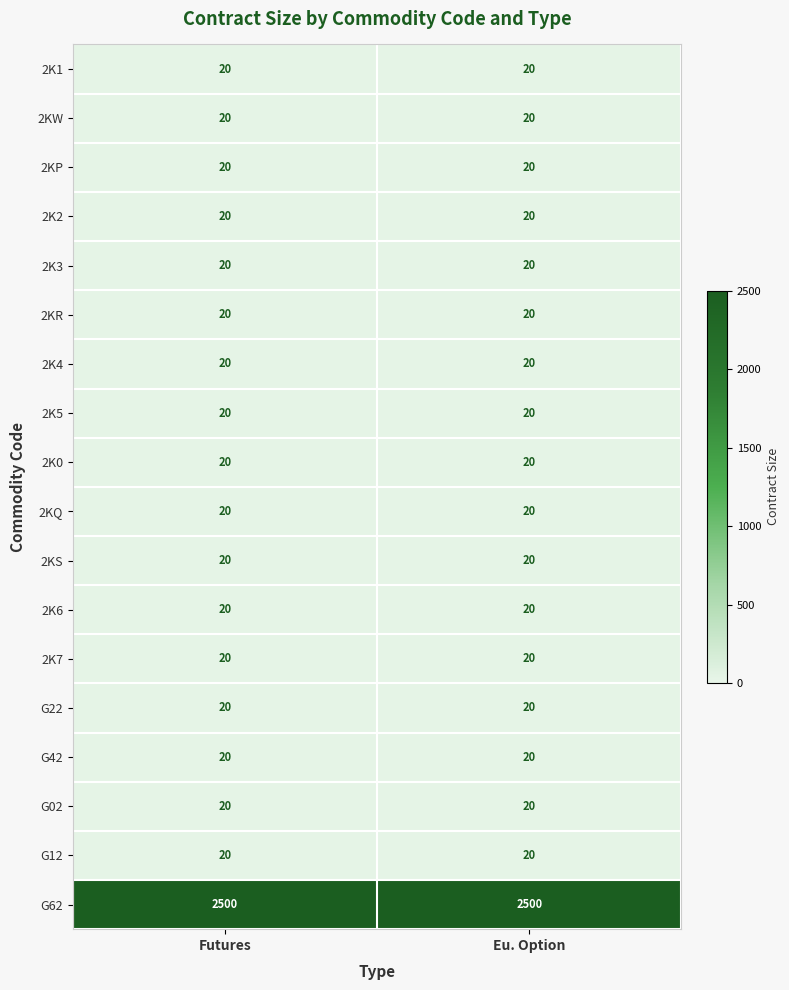

The G22 series shows 27 at Futures. True or false?

False